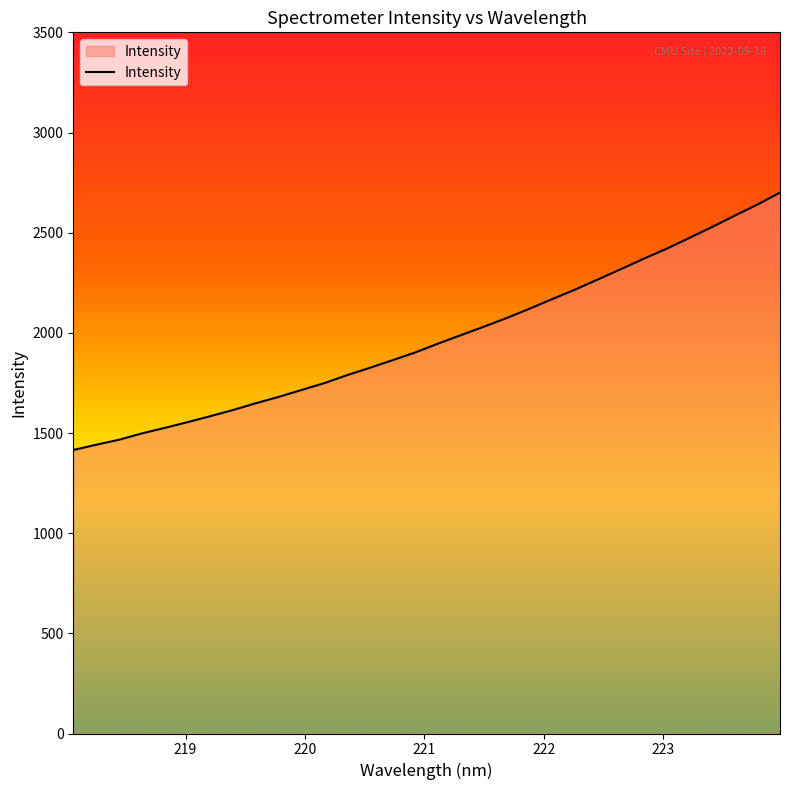

What is the difference between the maximum and minimum values?

1284.9